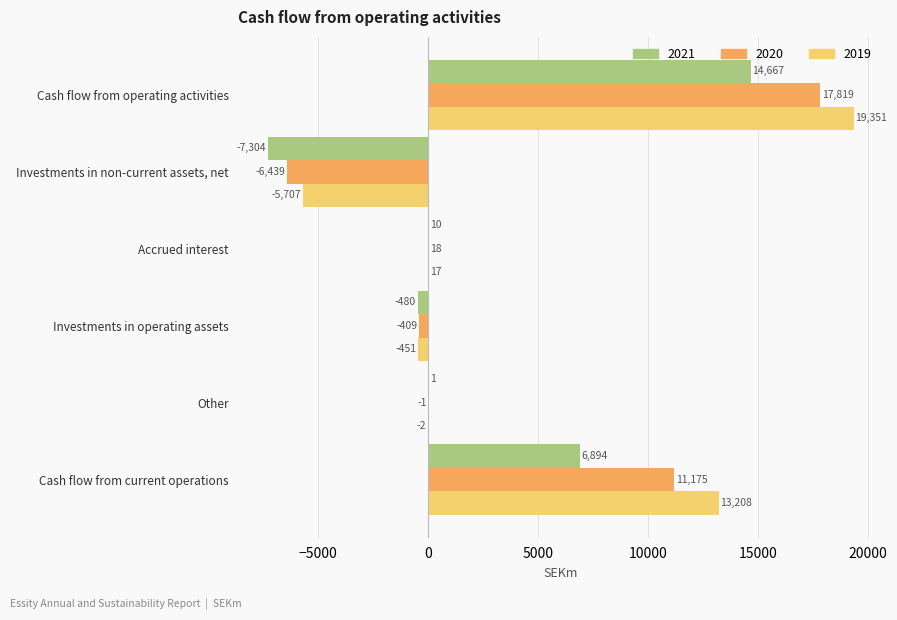

The value of 2019 at Accrued interest is 17. True or false?

True